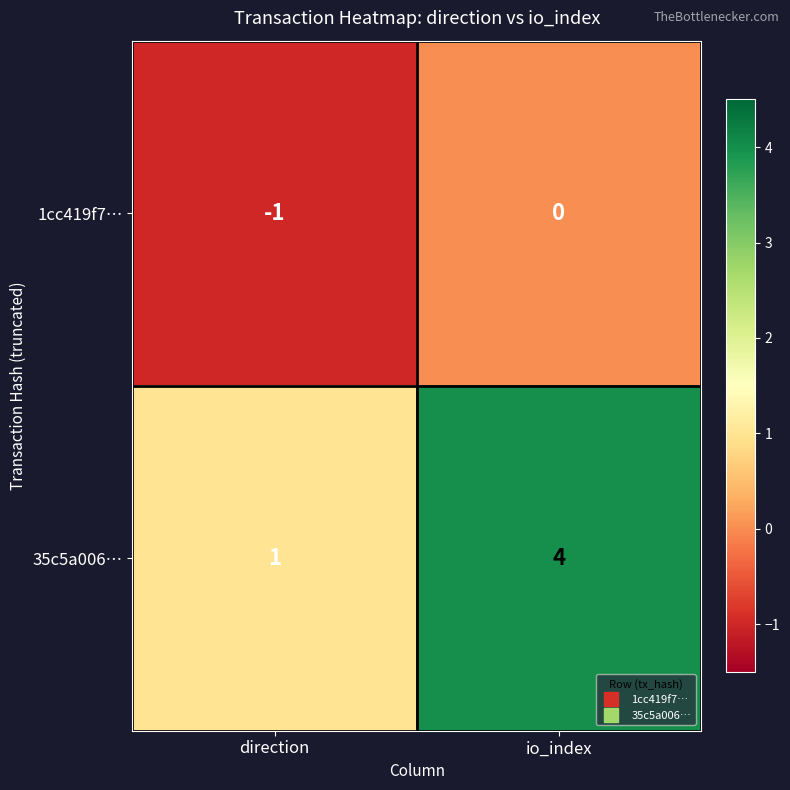

True or false: 35c5a006… has a value of 0 at direction.

False